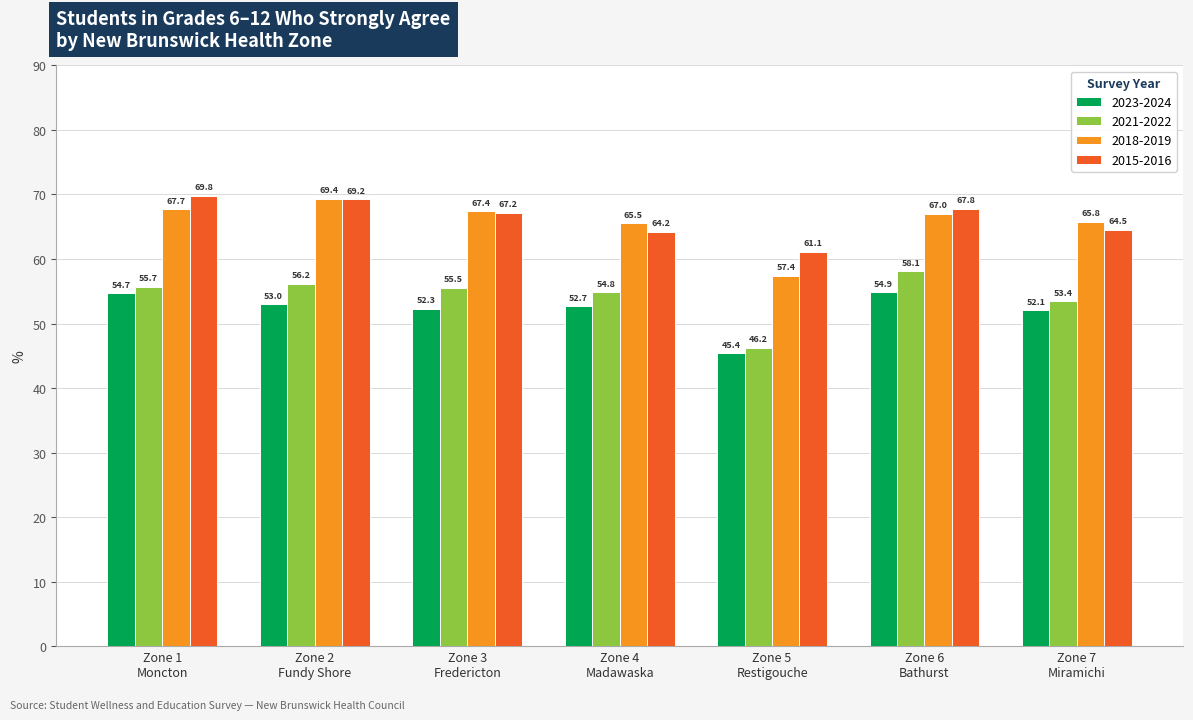

At how many categories does at least one series exceed 45?

7